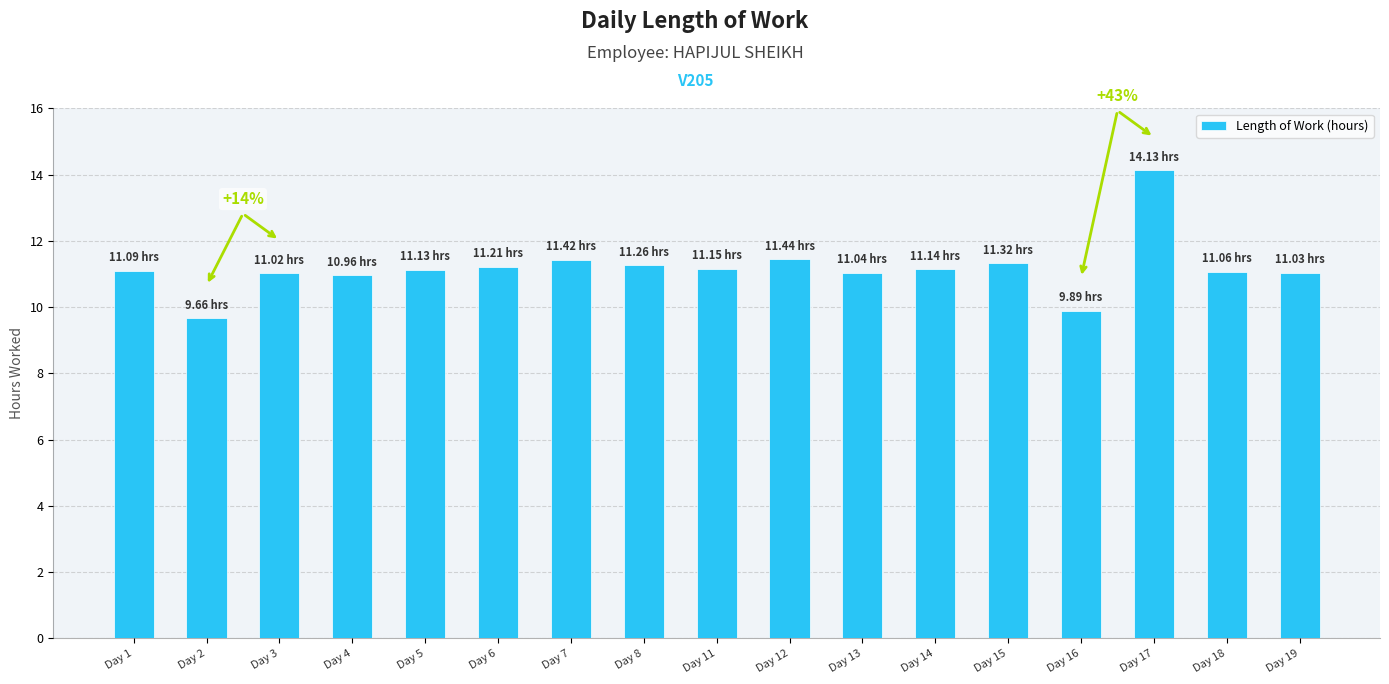

Approximately how many times larger is the value at Day 12 compared to Day 17?

0.8